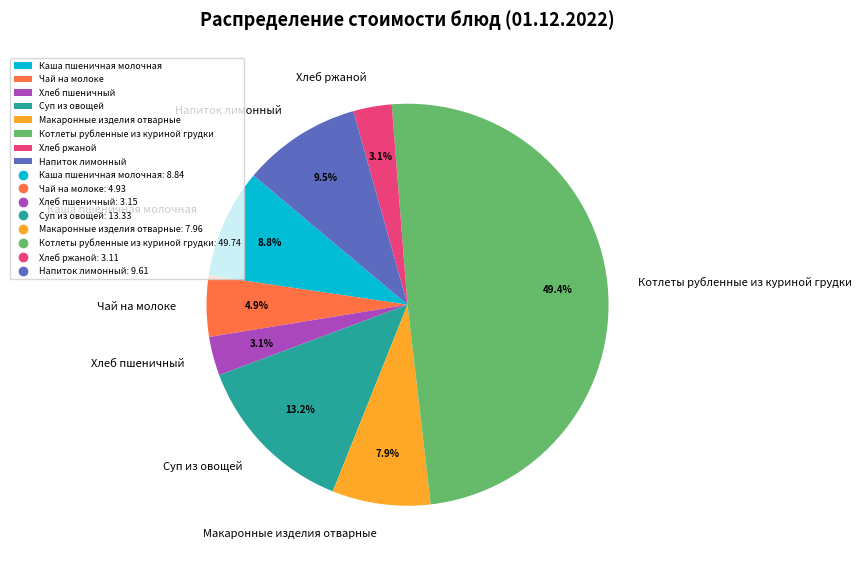

Approximately how many times larger is the value at Напиток лимонный compared to Котлеты рубленные из куриной грудки?

0.2